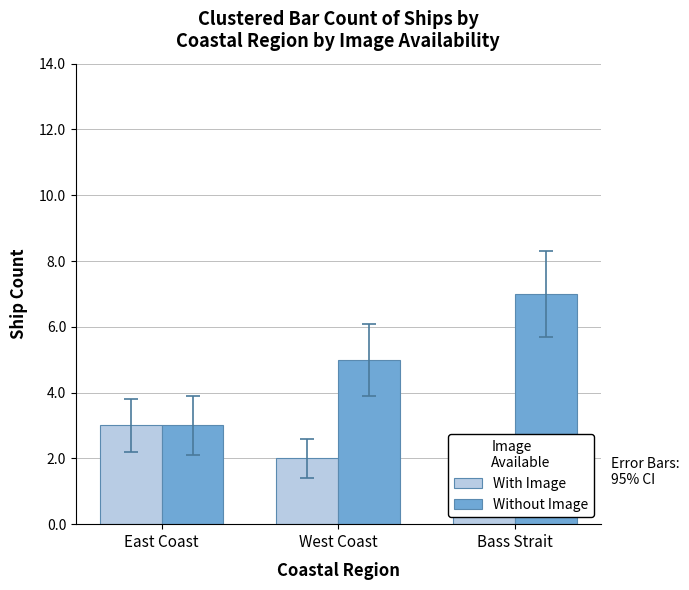

What is the average value of the Without Image series?

5